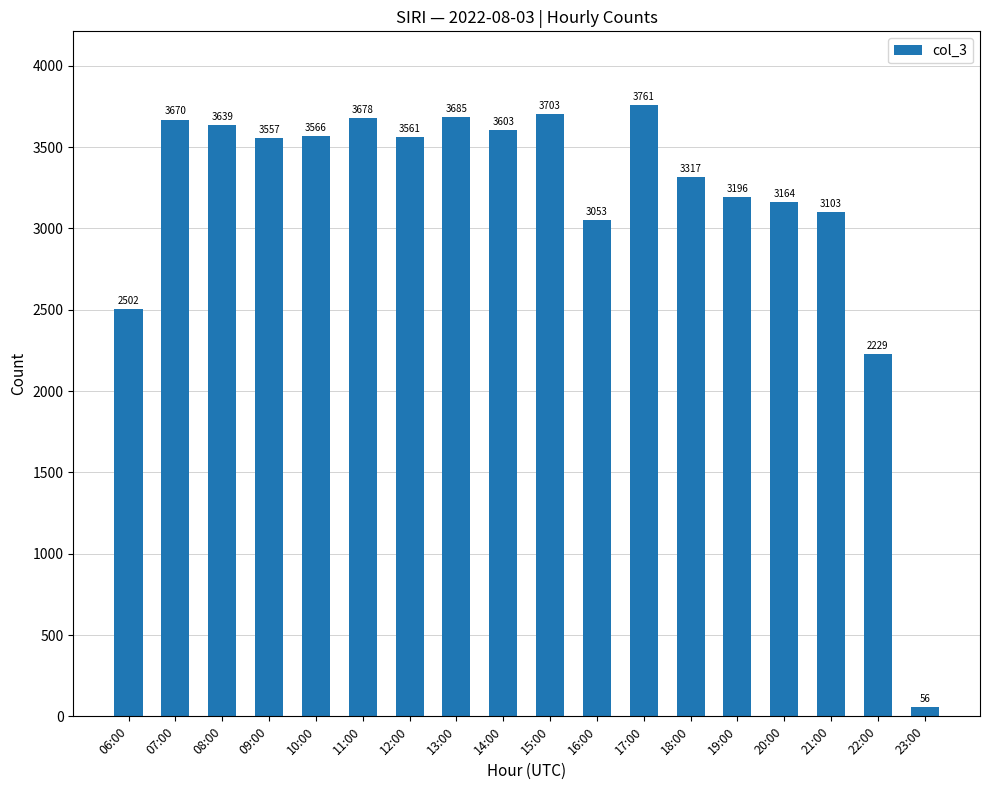

True or false: the data shows 3703 at 15:00.

True